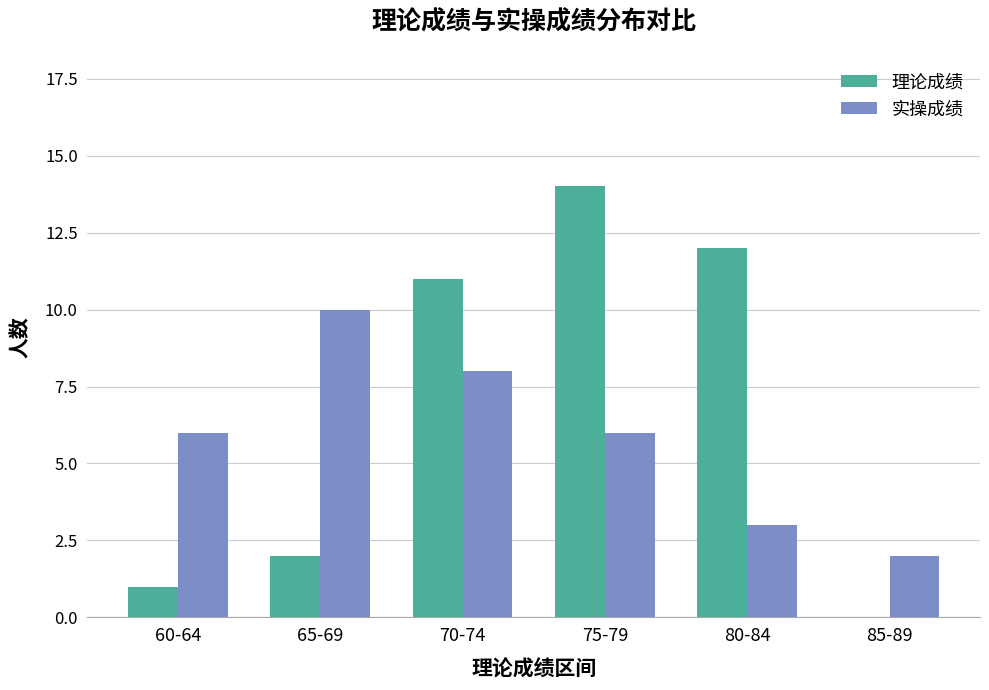

At which label is 理论成绩 closest to 7?

70-74